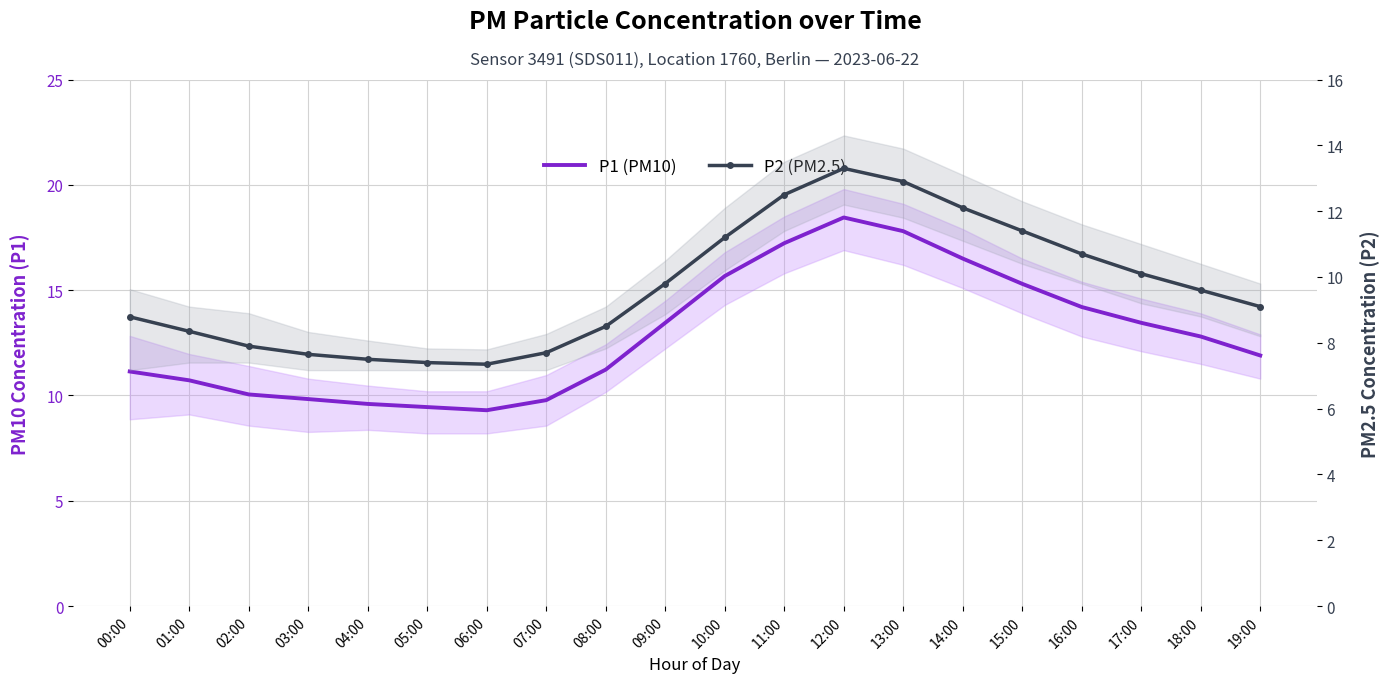

Reading left to right, list all the values displayed in this chart.

P1 (PM10): 11.1	10.7	10.1	9.8	9.6	9.4	9.3	9.8	11.2	13.4	15.7	17.2	18.4	17.8	16.5	15.3	14.2	13.4	12.8	11.9
P2 (PM2.5): 8.8	8.3	7.9	7.7	7.5	7.4	7.3	7.7	8.5	9.8	11.2	12.5	13.3	12.9	12.1	11.4	10.7	10.1	9.6	9.1